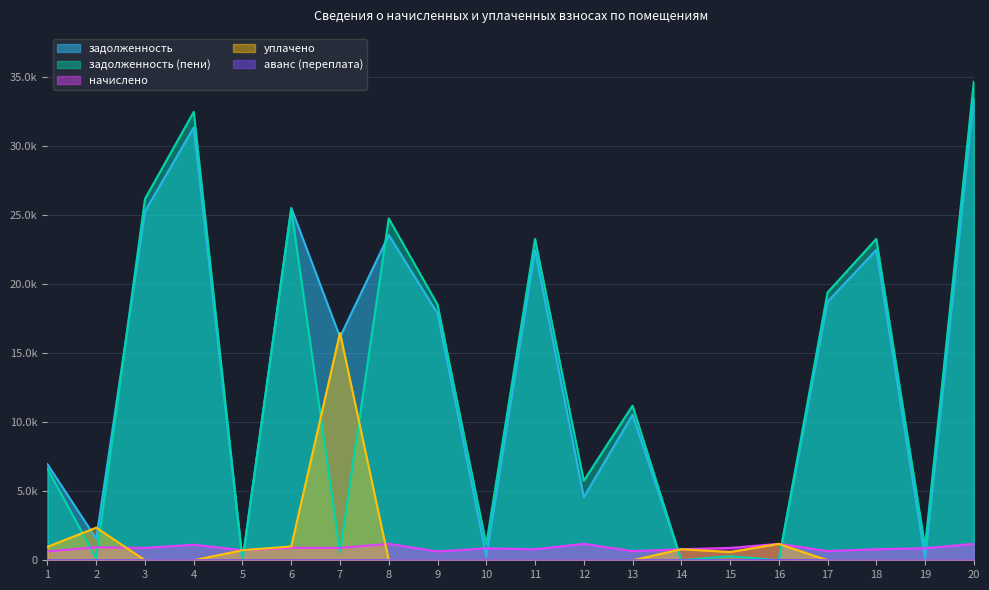

Which series changed the most between 4 and 6?

задолженность (пени)